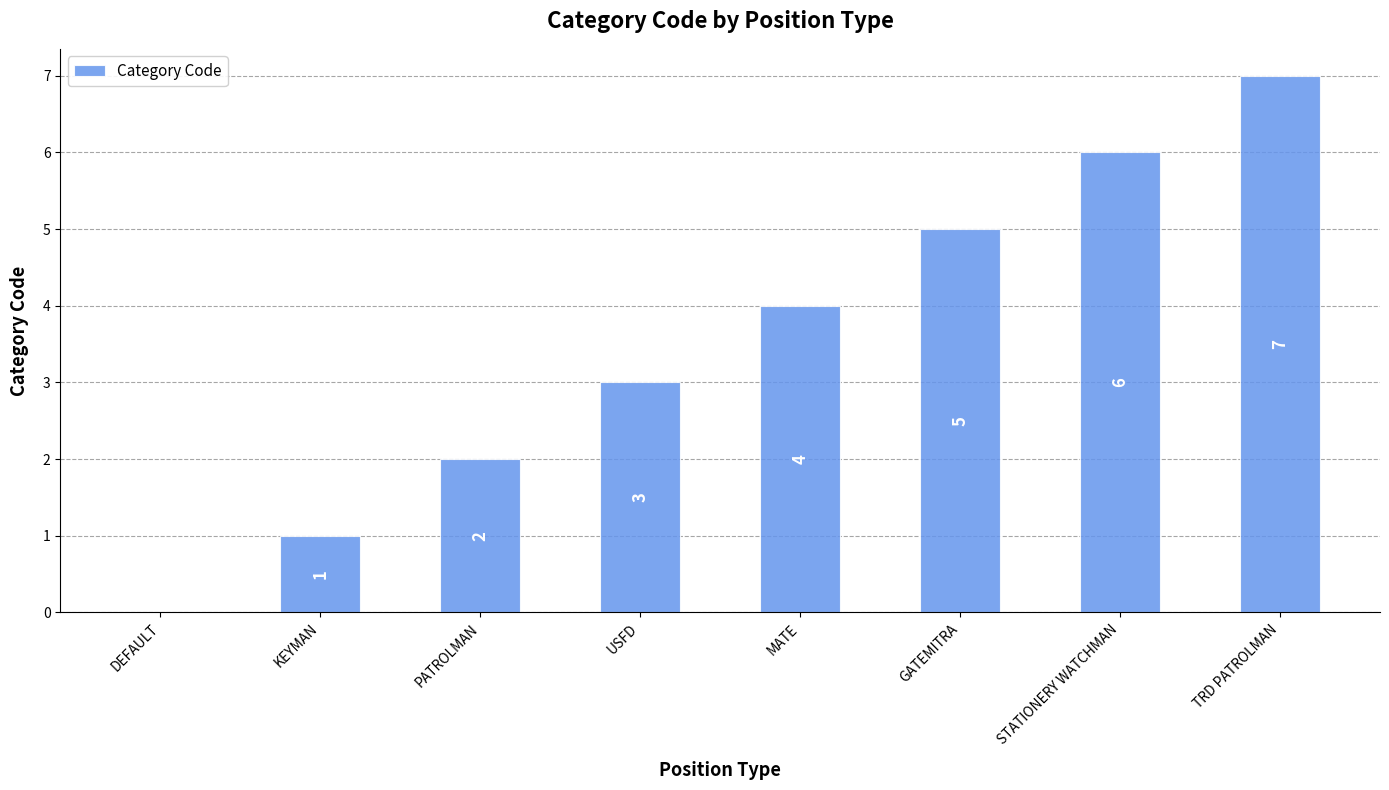

What value does the data have at MATE?

4